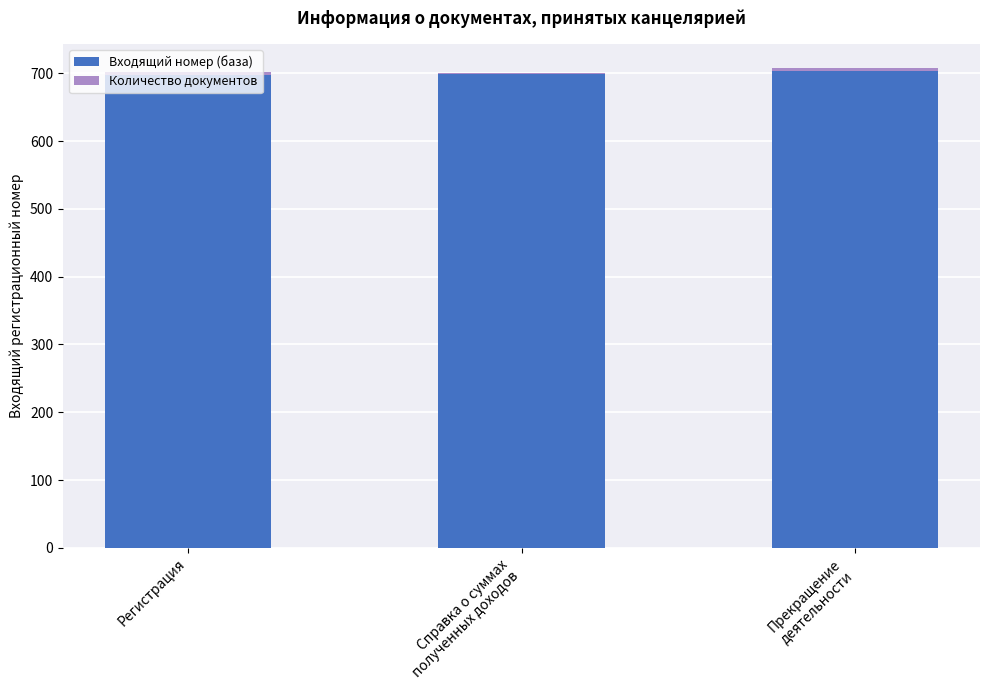

The value of Входящий номер (база) at Регистрация is 698. True or false?

True